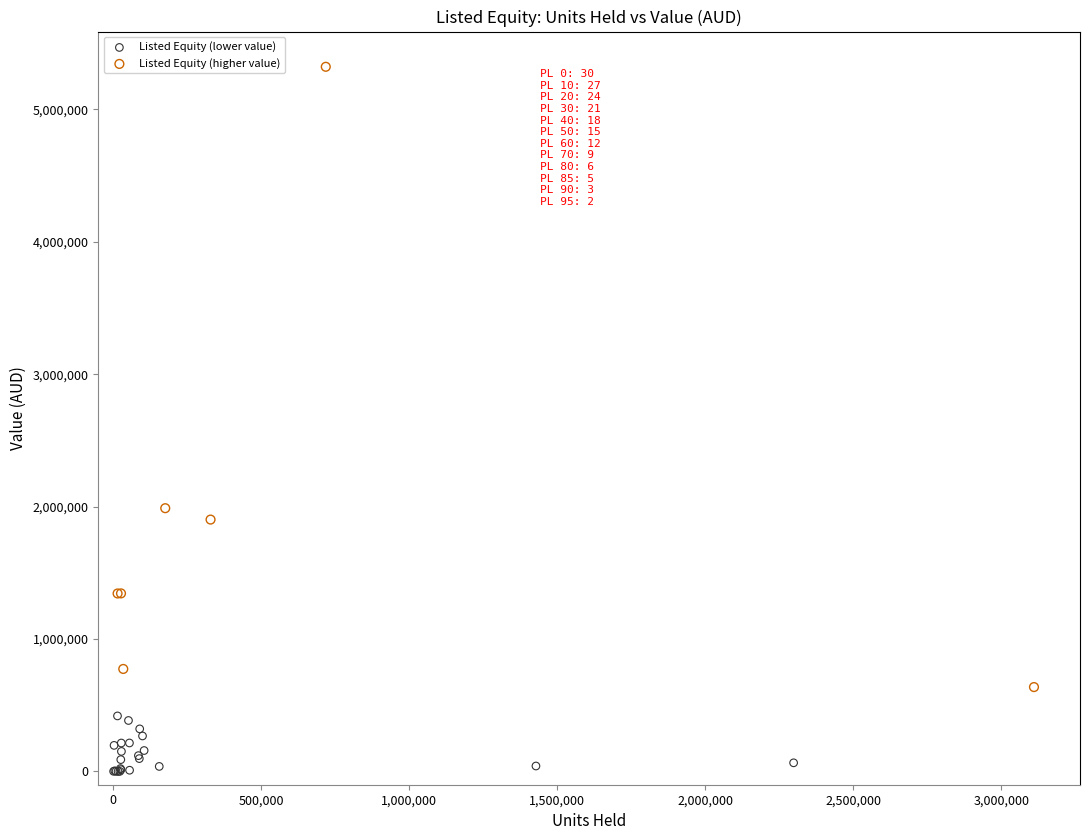

What are all the series names shown in the legend?

Listed Equity (lower value), Listed Equity (higher value)